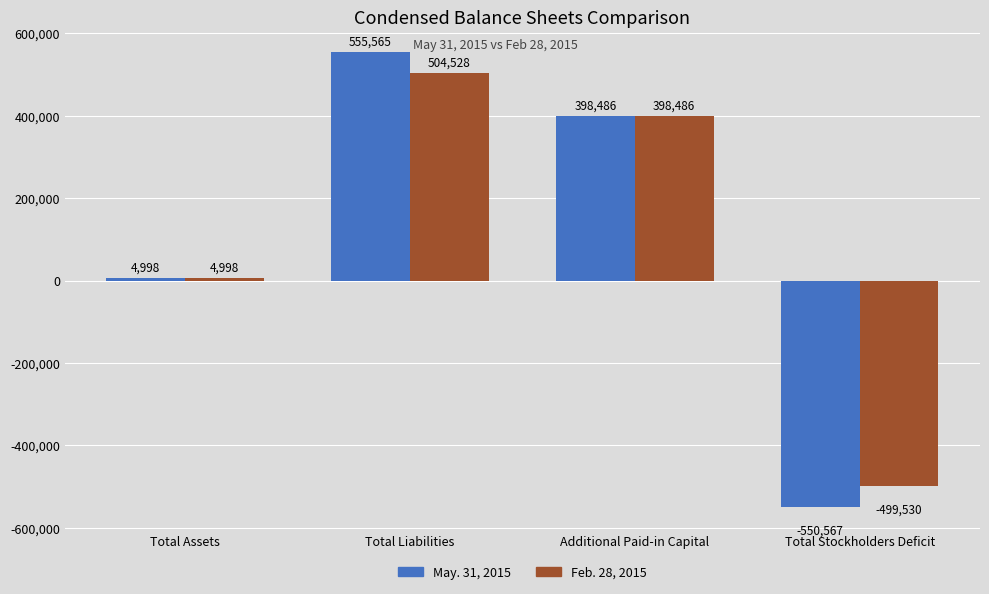

The Feb. 28, 2015 series shows 114670 at Additional Paid-in Capital. True or false?

False